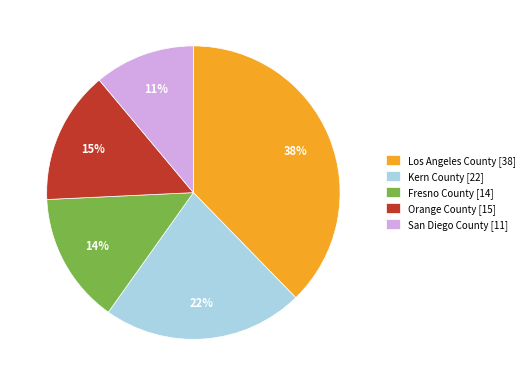

Does any single category account for the majority?

No